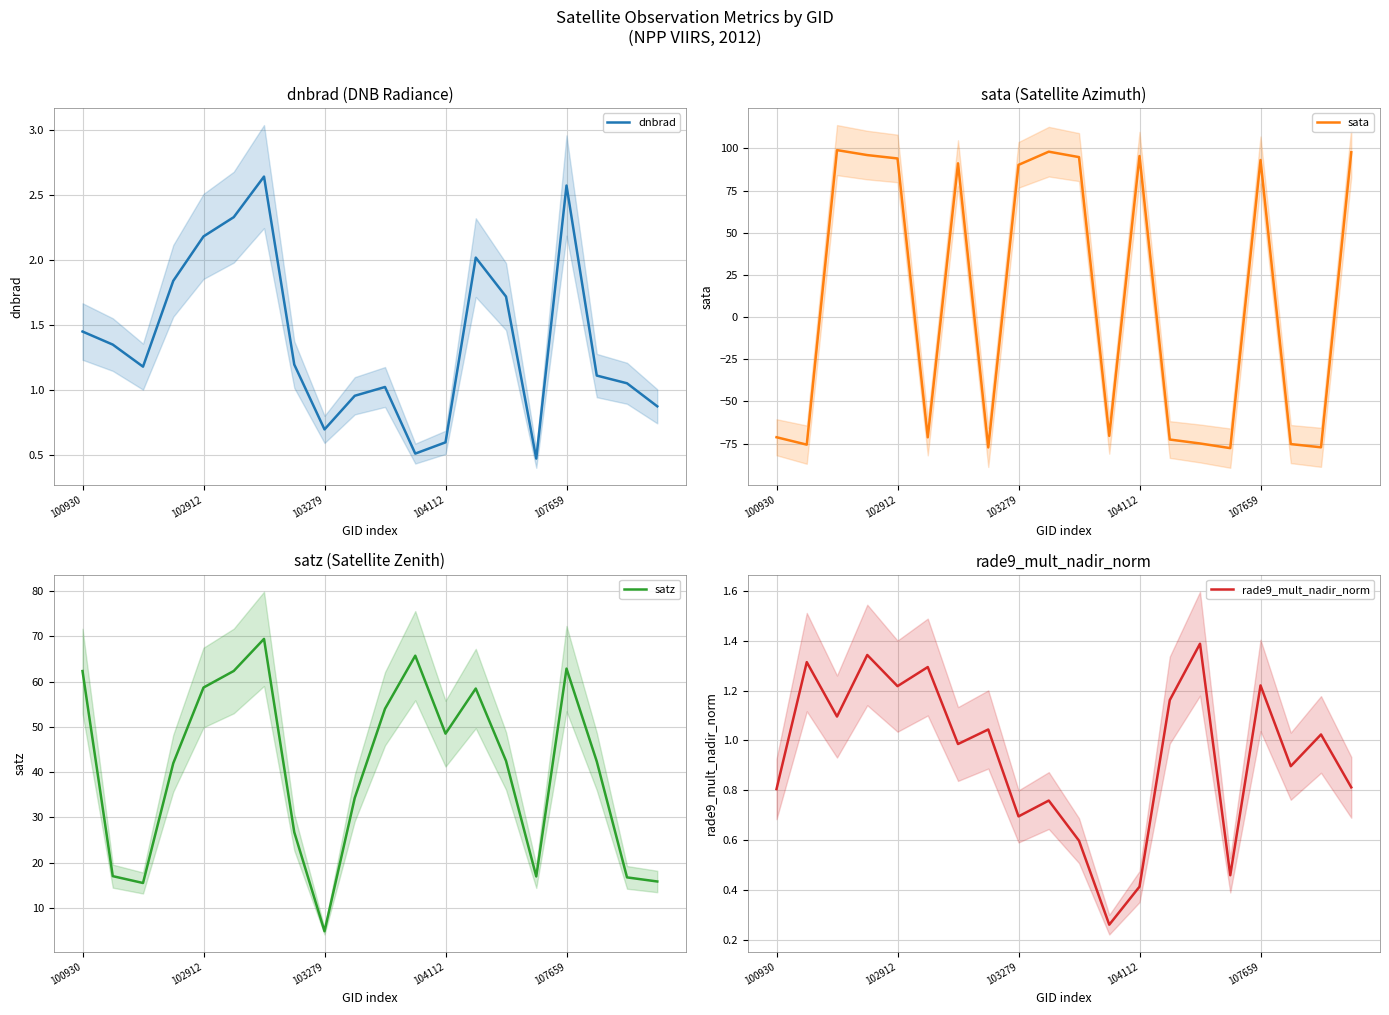

In satz, how many points are lower than both neighbors (excluding endpoints)?

4